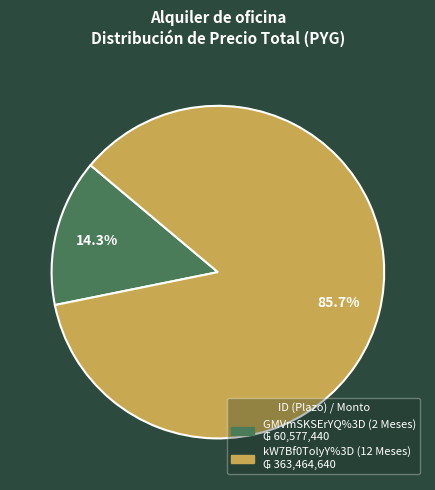

What percentage is NOT represented by kW7Bf0TolyY%3D (12 Meses)?

14.3%